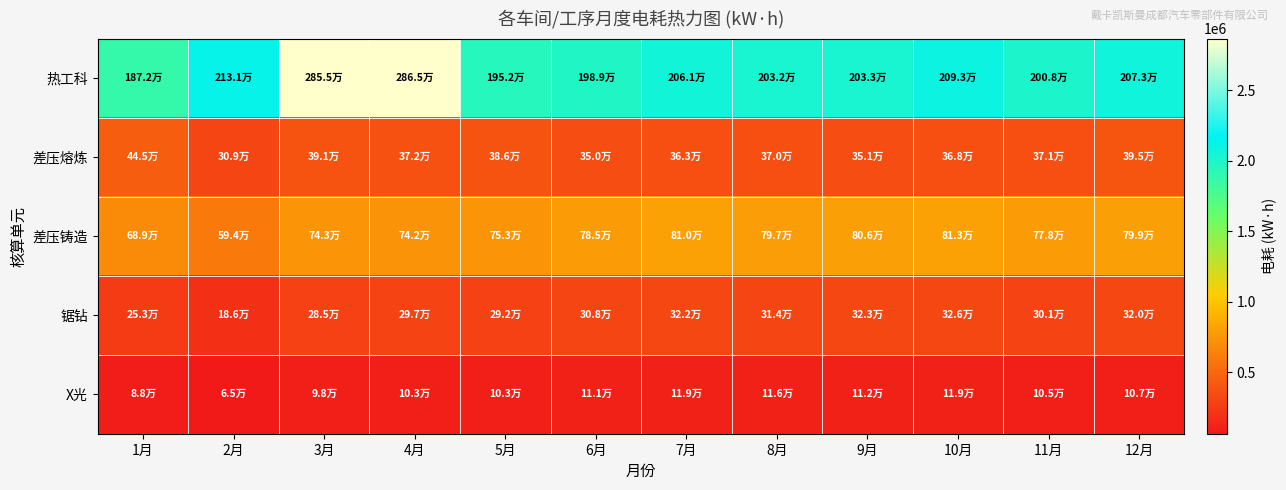

Reading left to right, transcribe all the data shown in this chart.

热工科: 1月=1871816	2月=2130568	3月=2854756	4月=2865283	5月=1952366	6月=1988764	7月=2060524	8月=2032411	9月=2032760	10月=2092666	11月=2007579	12月=2072687
差压熔炼: 1月=444744	2月=309469	3月=391297	4月=371983	5月=386209	6月=349810	7月=363462	8月=370333	9月=350602	10月=367813	11月=370965	12月=395152
差压铸造: 1月=688868	2月=593522	3月=743112	4月=742462	5月=753204	6月=784759	7月=809505	8月=797375	9月=806374	10月=812994	11月=777738	12月=799423
锯钻: 1月=253225	2月=186417	3月=284523	4月=296613	5月=291543	6月=308315	7月=321862	8月=314238	9月=322506	10月=326286	11月=300972	12月=319846
X光: 1月=88344	2月=64889	3月=97951	4月=103417	5月=103397	6月=111266	7月=118840	8月=115838	9月=112092	10月=119092	11月=104643	12月=106948